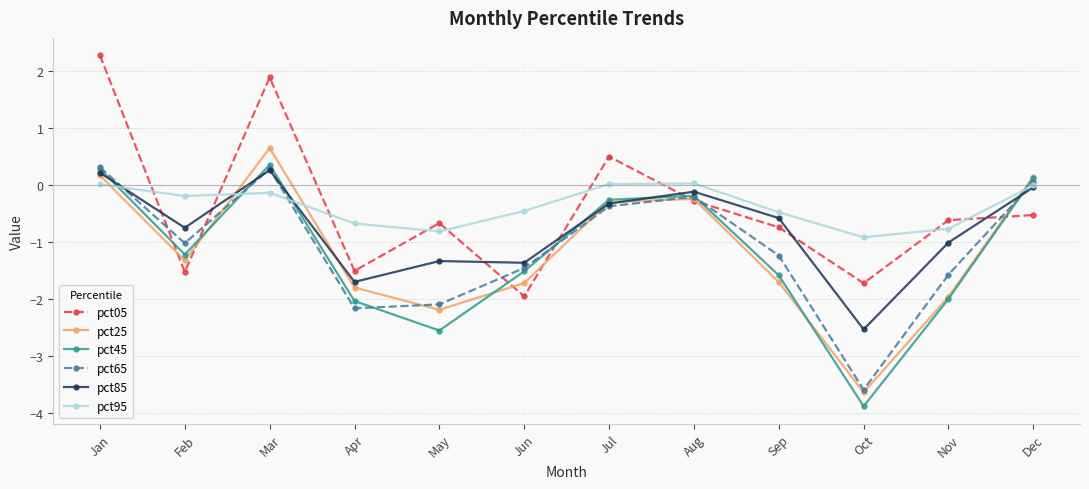

What is the sum of all pct25 values?

-14.0